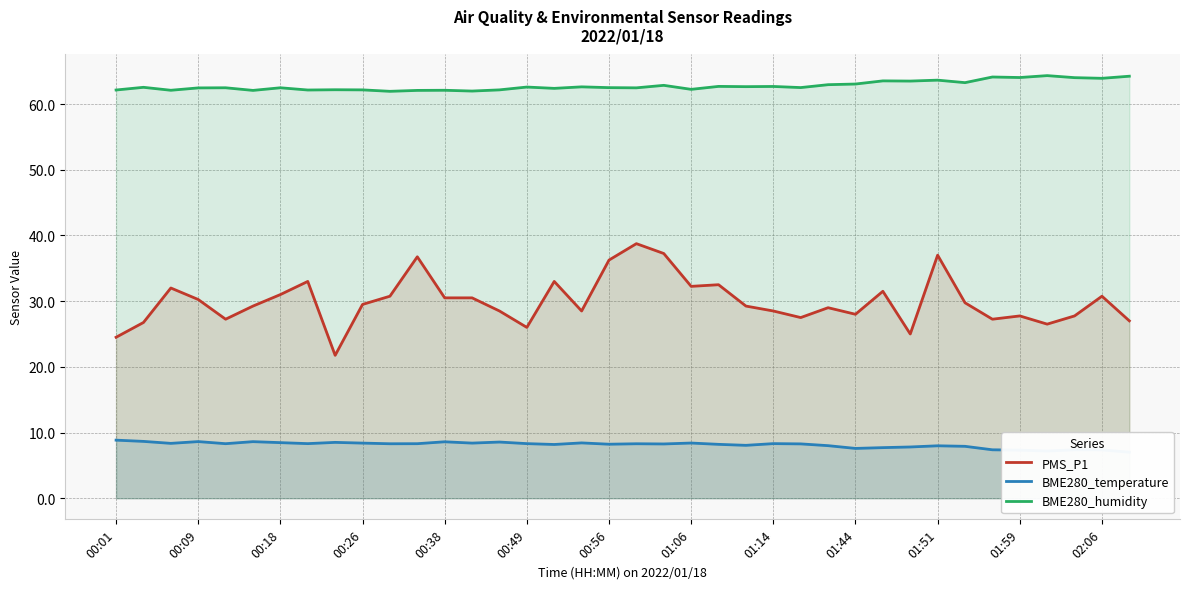

What is the highest value of the BME280_humidity series?

64.3